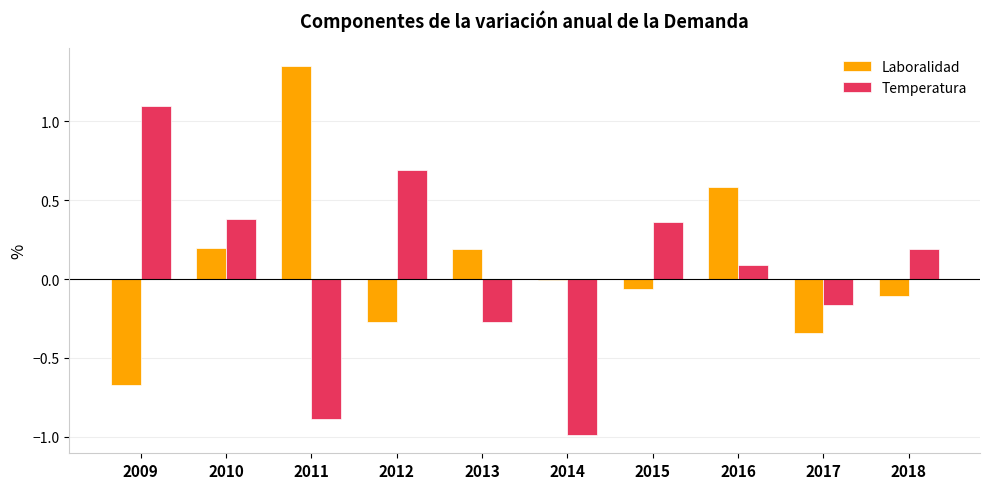

How many data points does each series have?

10